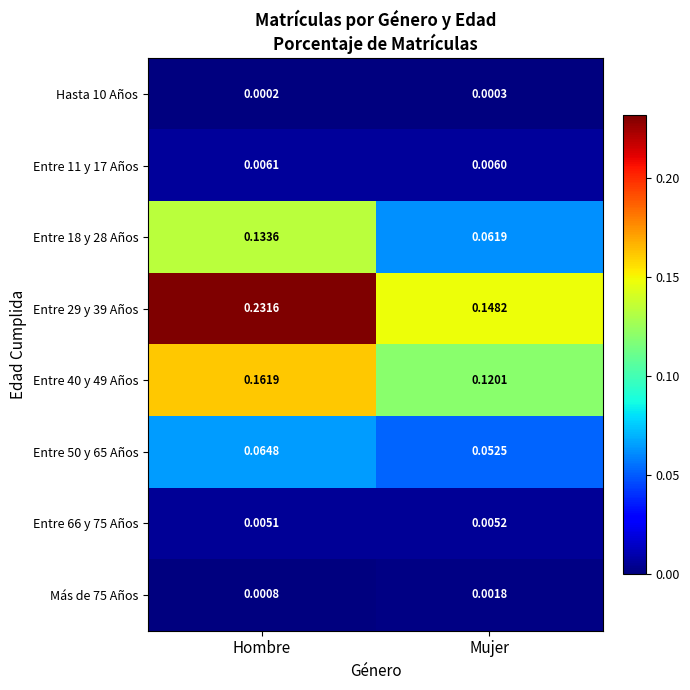

Which label corresponds to the smallest value in the chart?

Hombre